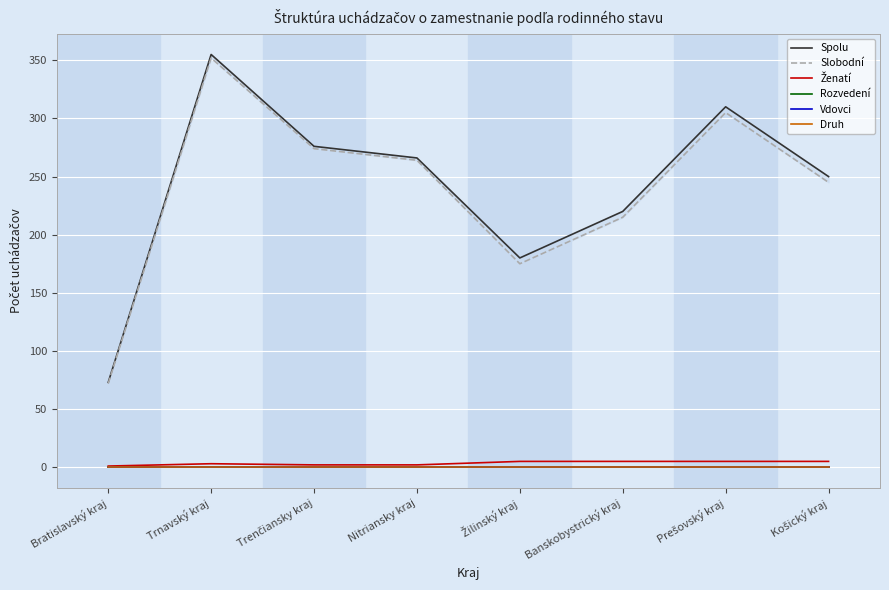

How many Slobodní values are between 215 and 305?

5